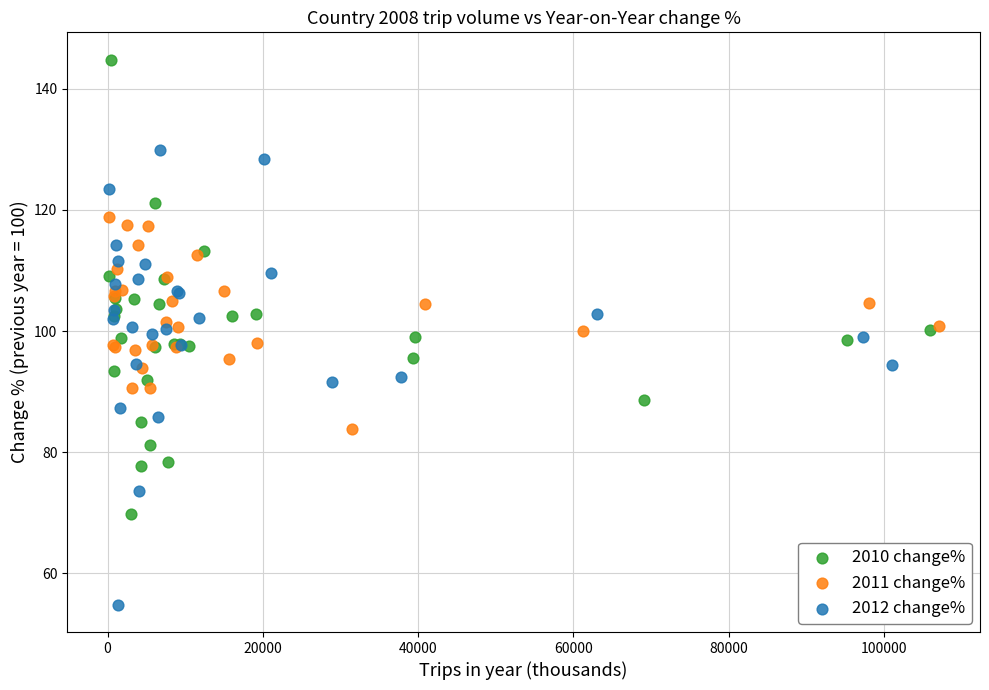

Which series reaches the minimum Y coordinate?

2012 change%